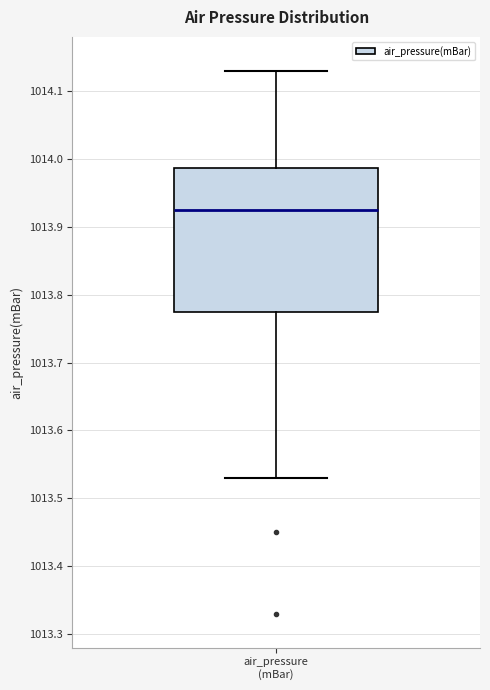

Transcribe this box plot: give where the median line is, the range the box spans, and where the two whiskers end, as read against the y-axis. The values are not printed on the chart, so give them approximately, as read against the axis.

median 1013.93, box 1013.78 to 1013.99, whiskers 1013.53 to 1014.13